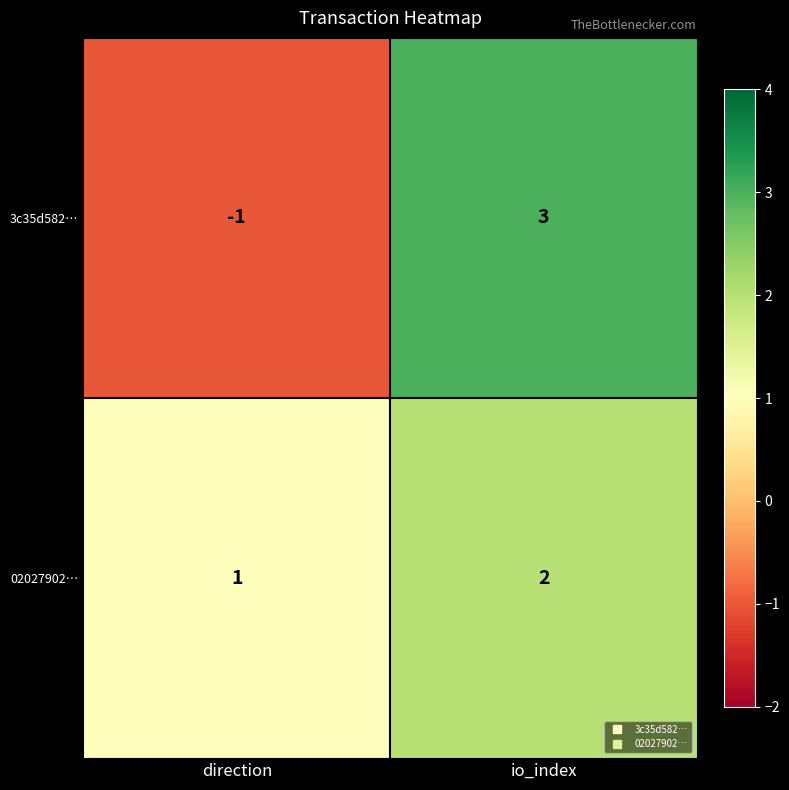

List the series in order of their peak value, lowest first.

02027902…, 3c35d582…